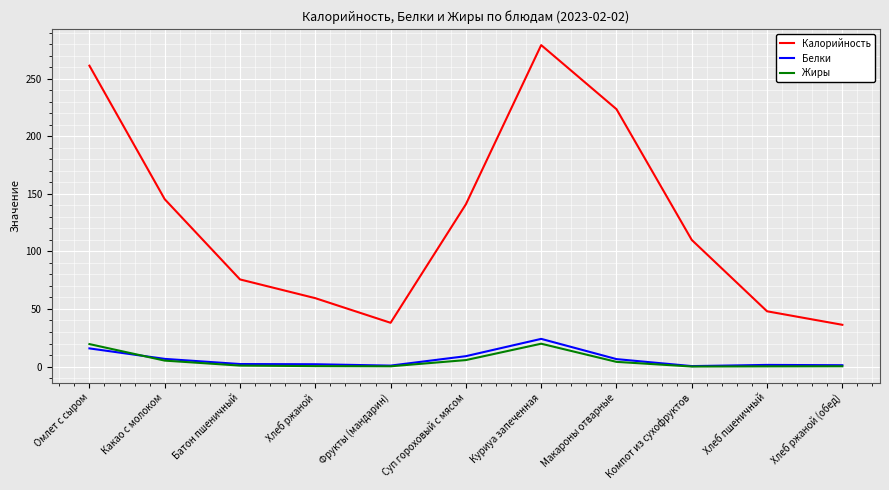

The value of Калорийность at Компот из сухофруктов is 196.6. True or false?

False